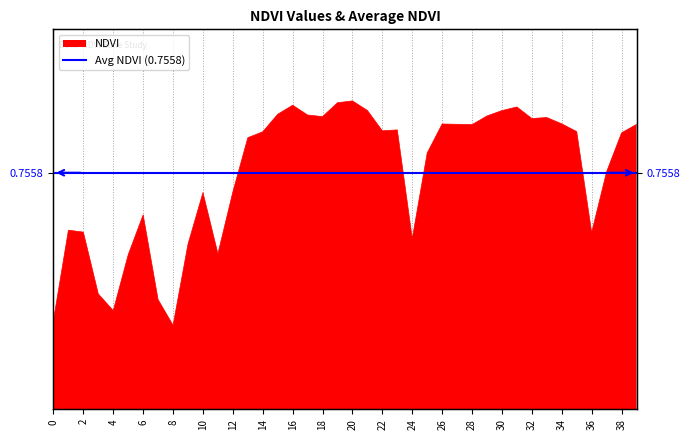

What is the approximate value at 15?

0.8